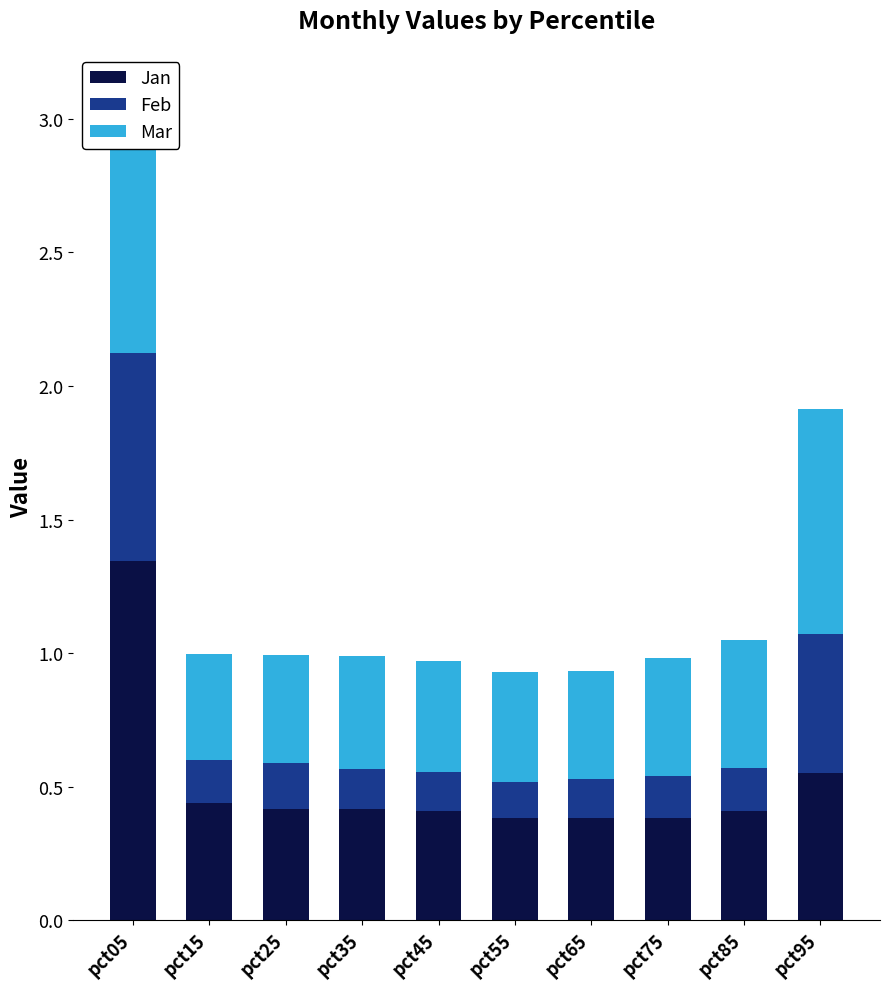

The value of Jan at pct35 is 0.6. True or false?

False